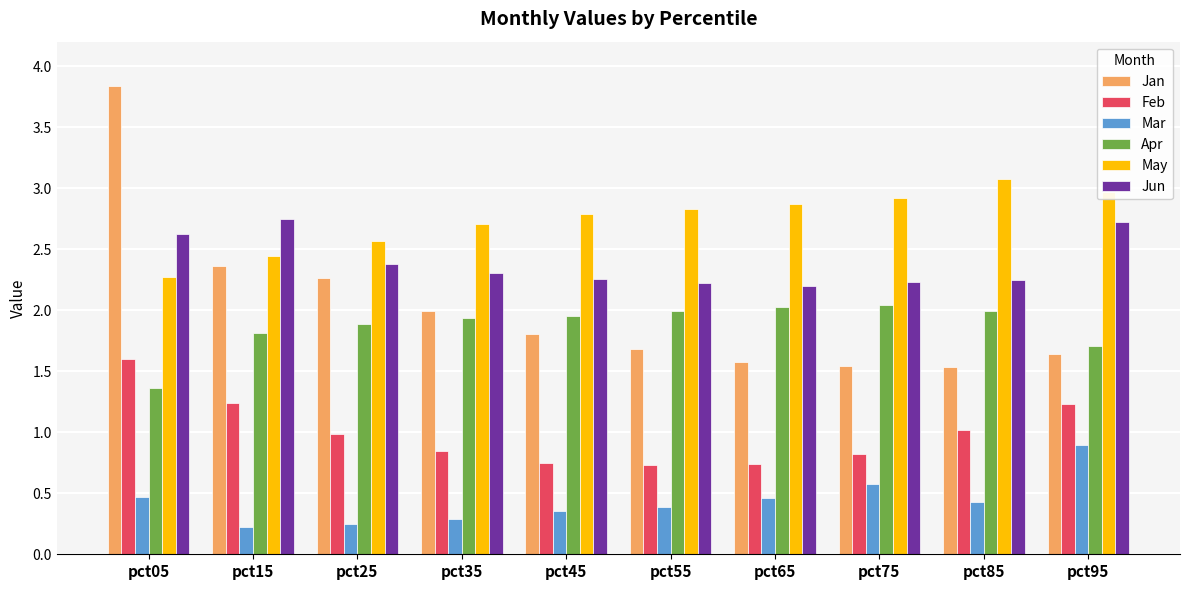

True or false: Apr has a value of 1.1 at pct25.

False